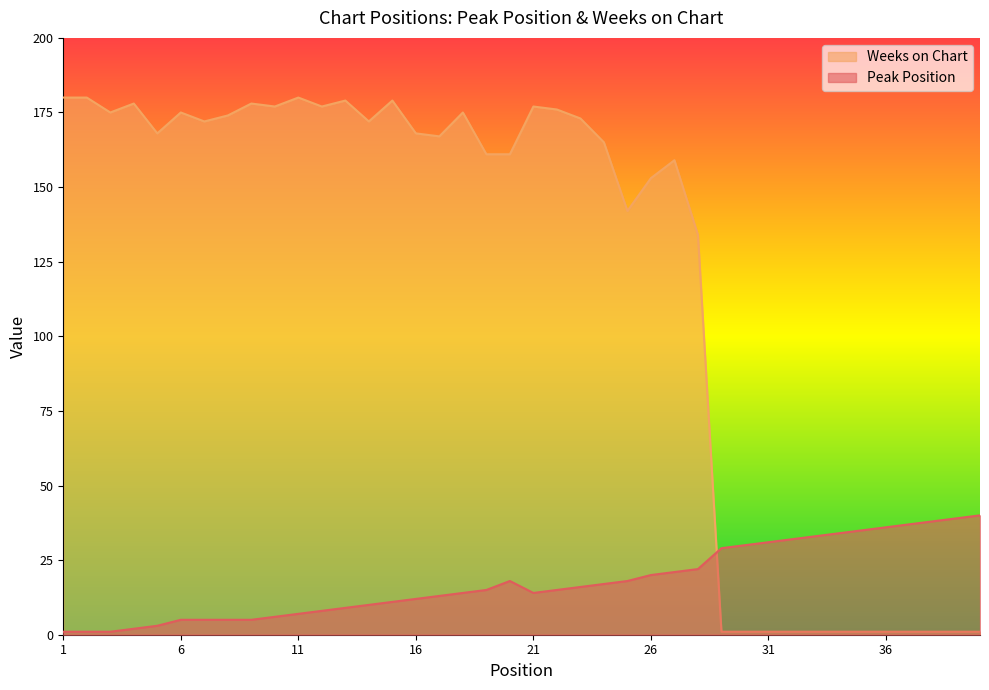

What is the total value across all series at 32?

33